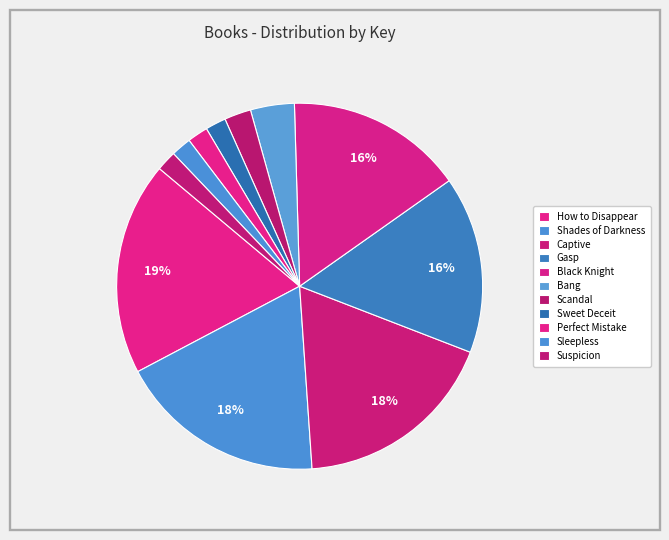

How many slices are in this pie chart?

11